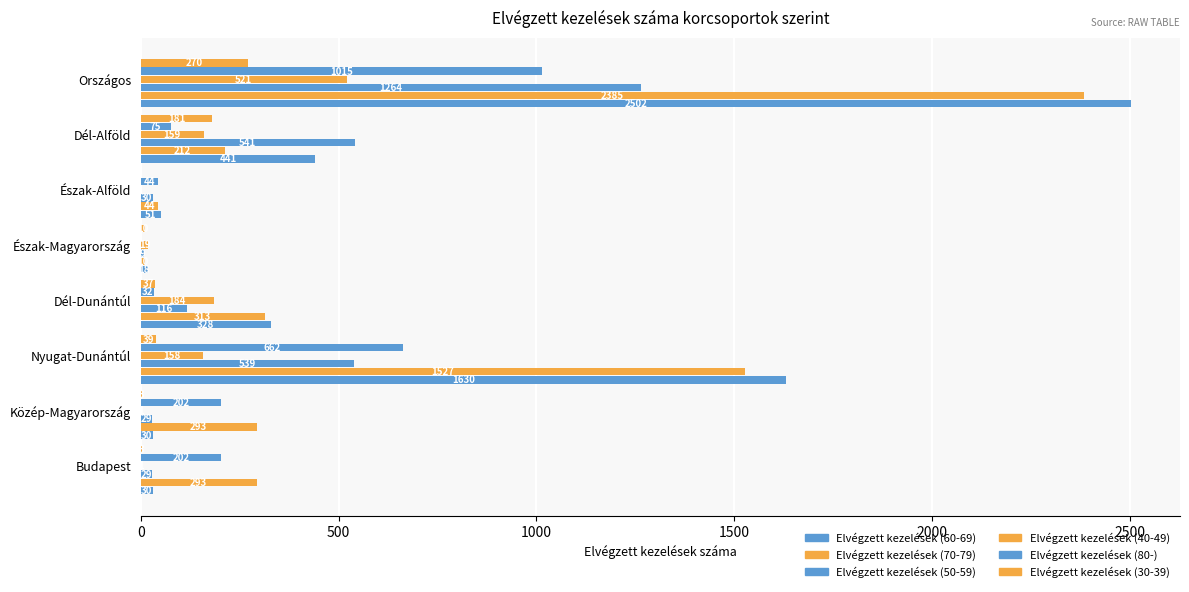

How many values in Elvégzett kezelések (30-39) are above zero?

7